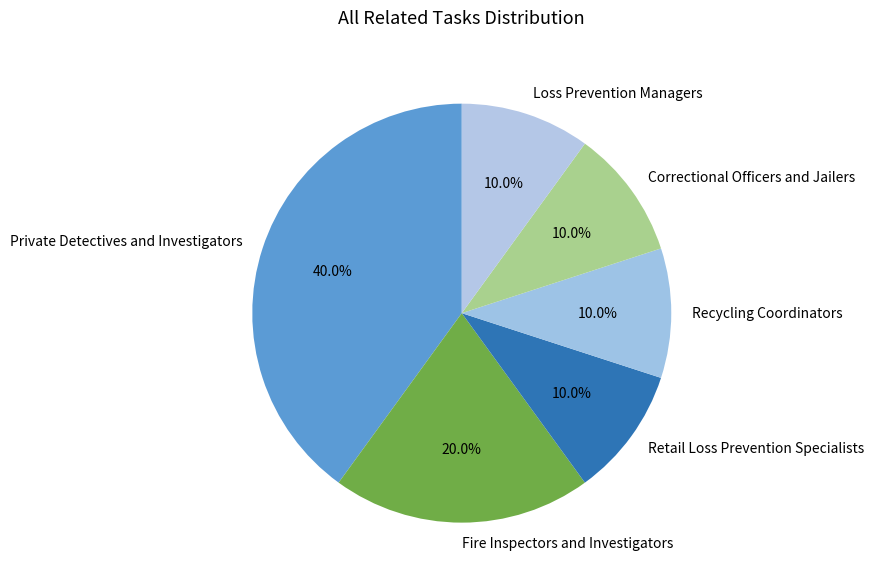

Count the number of slices in the pie.

6